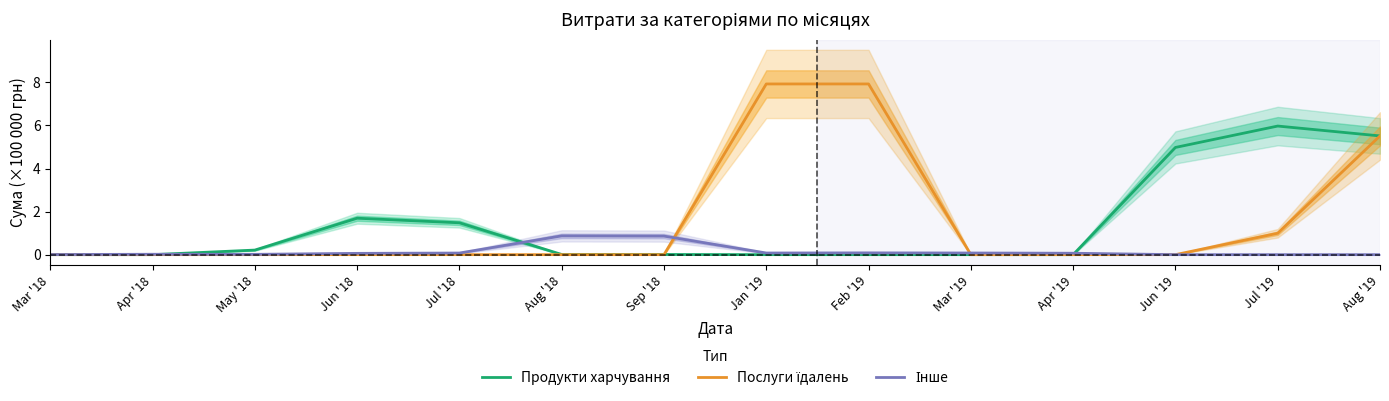

What is the label of the 13th point from the left?

Jul '19